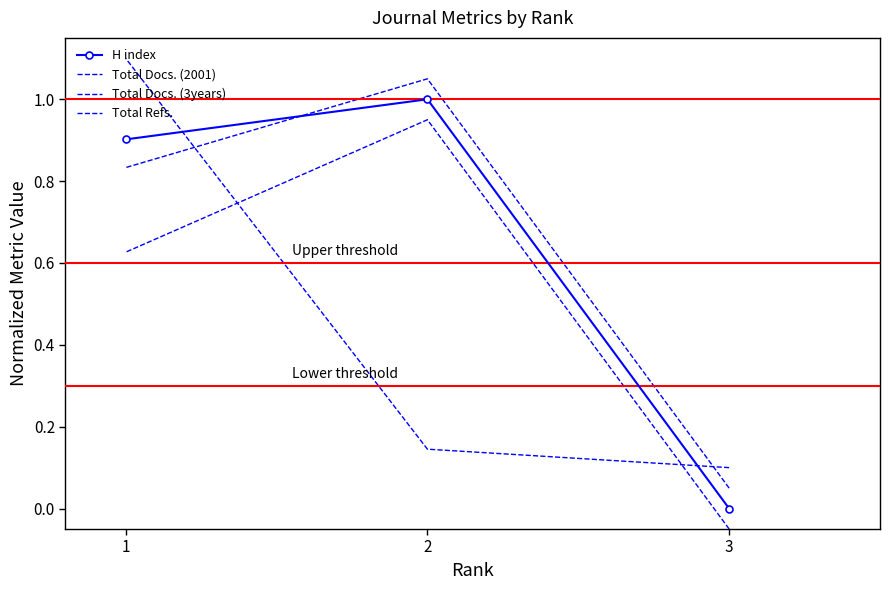

What is the minimum value shown in the chart?

-0.1